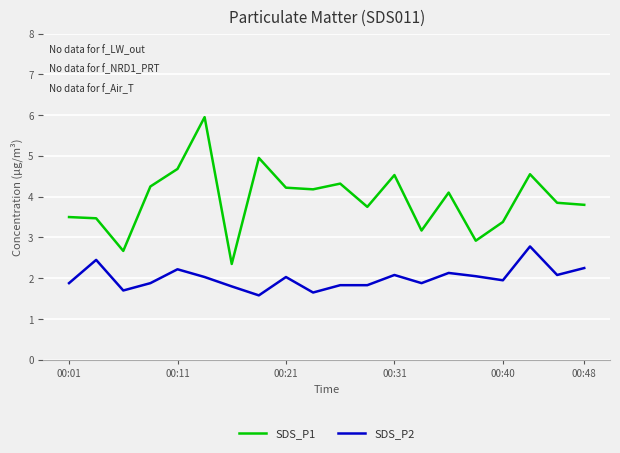

Which series has the widest spread of values?

SDS_P1